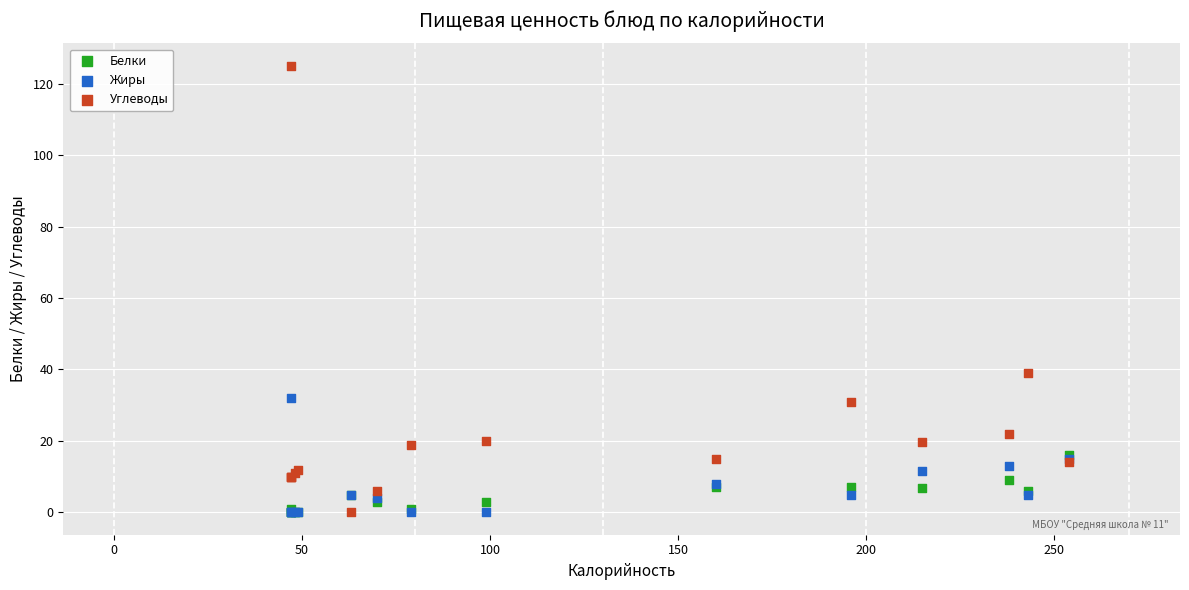

Which series contains the highest Y value?

Углеводы